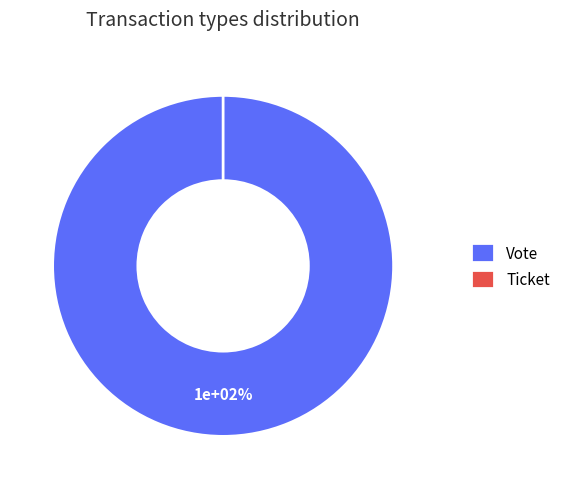

Does Ticket account for over 50% of the chart?

No